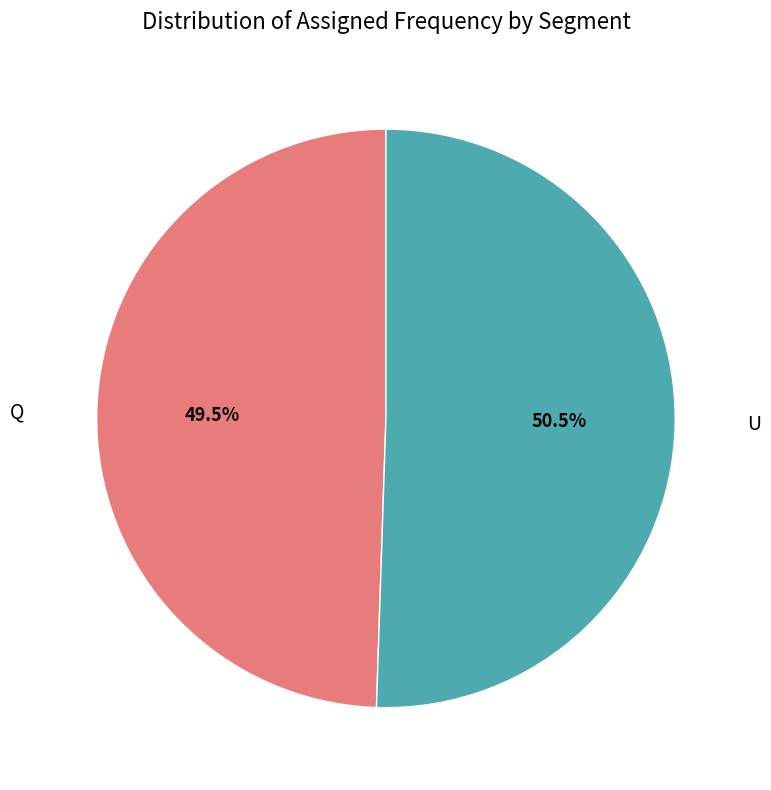

Rank the categories by value from lowest to highest.

Q, U